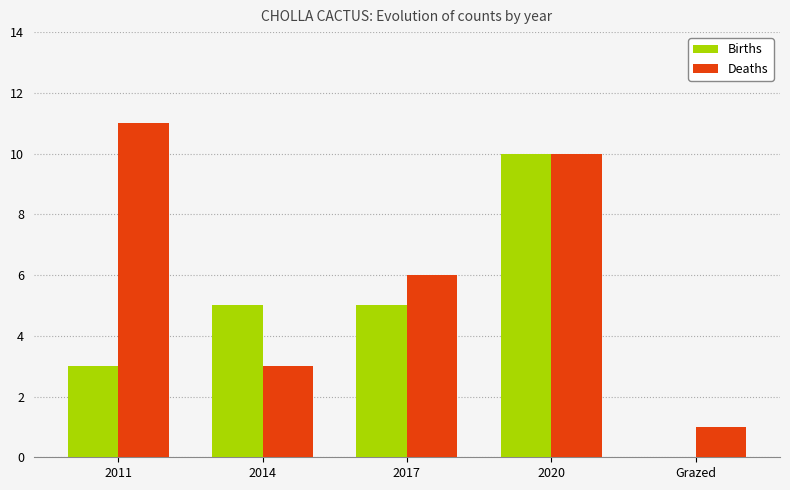

Between 2020 and Grazed, which series saw the biggest shift?

Births